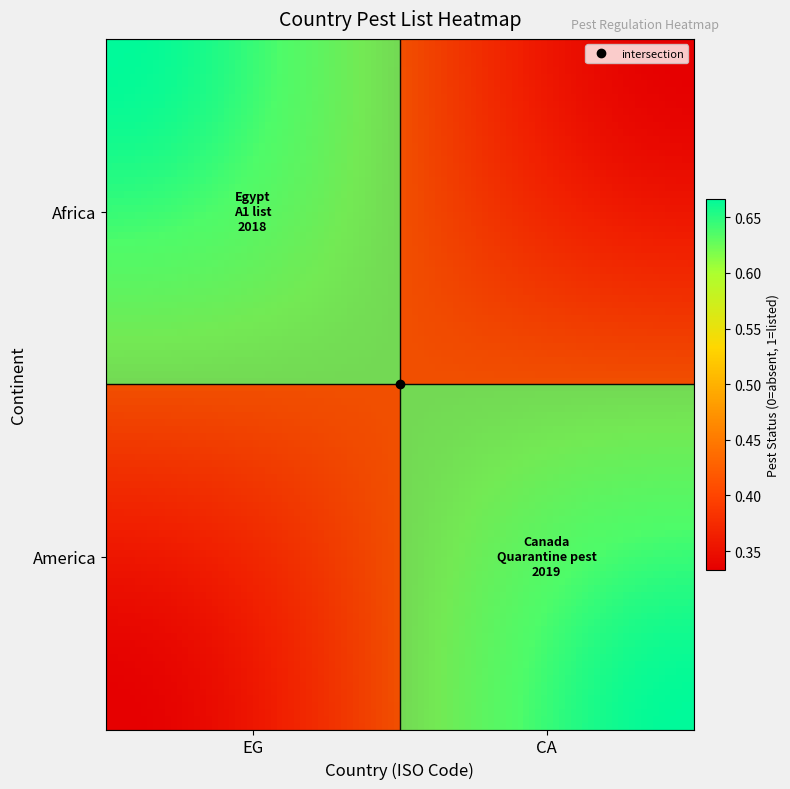

Count the number of data series in this chart.

1